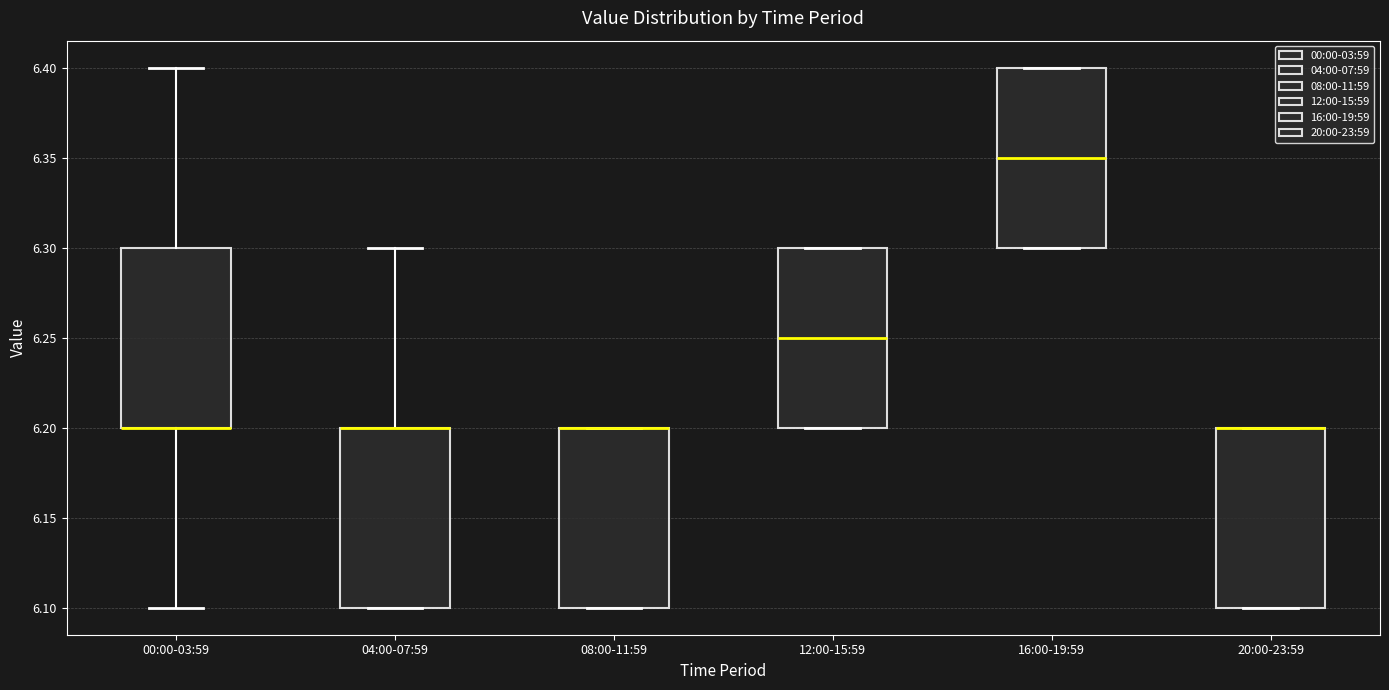

Where is the lower edge of the box for 00:00-03:59 on the y-axis? The values are not printed on the chart, so give them approximately, as read against the axis.

6.20